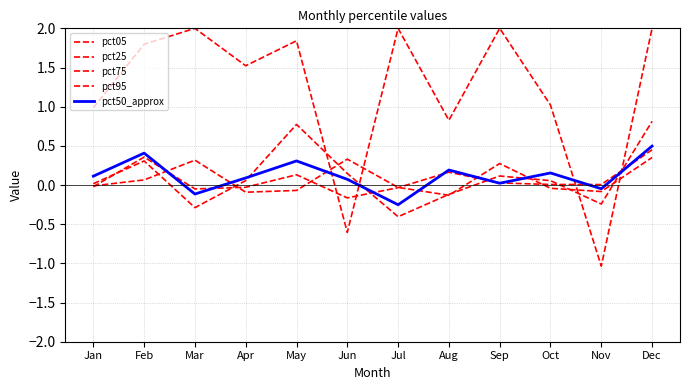

True or false: pct75 has more than 2 points higher than both neighbors.

True